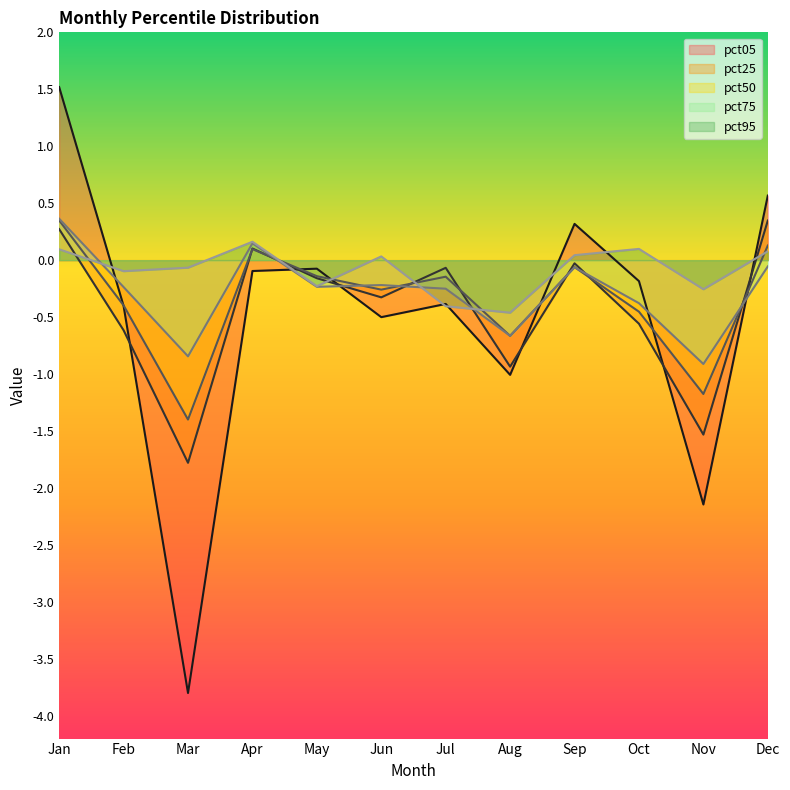

What is the difference between the maximum and second lowest values in the pct95 series?

0.6